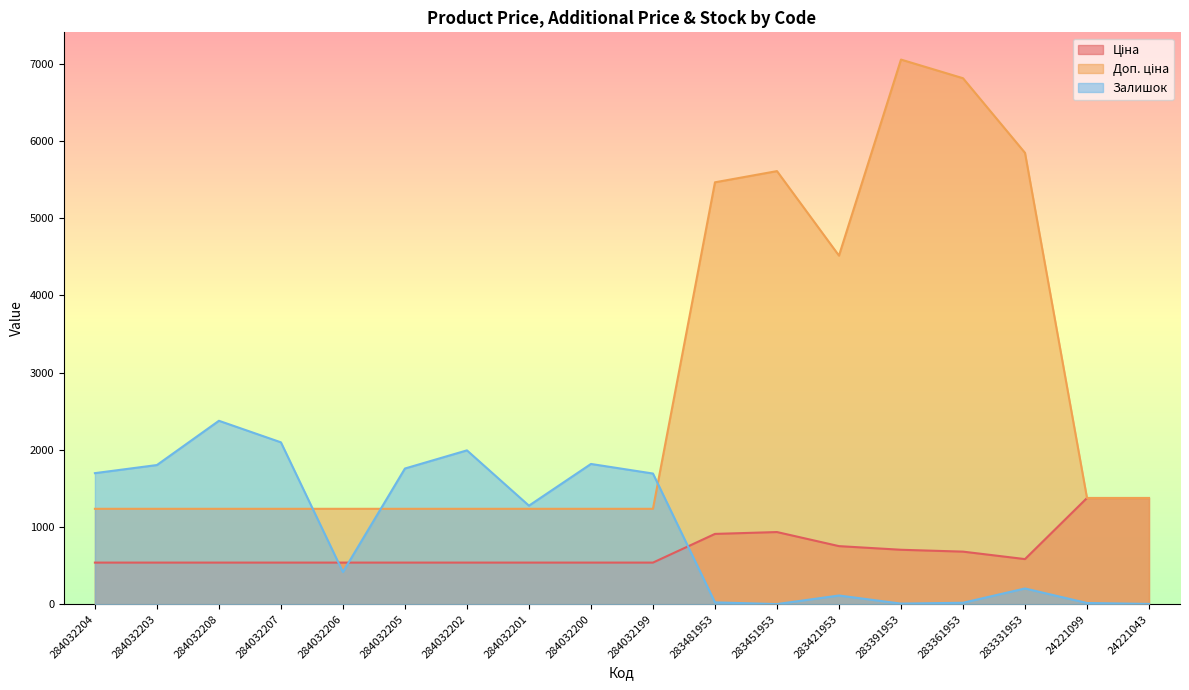

Reading left to right, extract all data points from this chart.

Ціна: 539.0	539.0	539.0	539.0	539.0	539.0	539.0	539.0	539.0	539.0	910.4	934.5	752.2	705.1	681.0	584.4	1375.4	1375.4
Доп. ціна: 1235.4	1235.4	1235.4	1235.4	1235.4	1235.4	1235.4	1235.4	1235.4	1235.4	5462.3	5607.2	4513.3	7051.3	6809.8	5843.9	1375.0	1375.0
Залишок: 1697.0	1802.0	2375.0	2096.0	417.0	1757.0	1992.0	1276.0	1816.0	1692.0	24.0	2.0	113.0	8.0	19.0	204.0	16.0	4.0